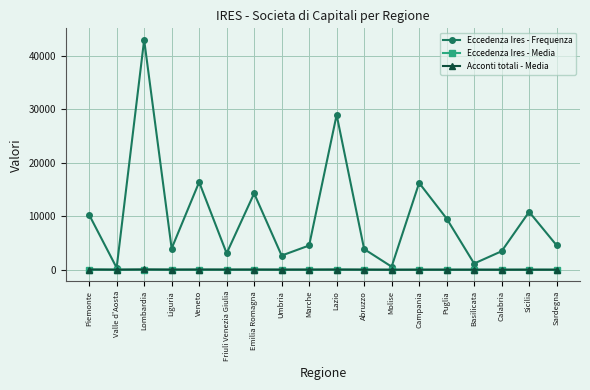

In Acconti totali - Media, how many points are higher than both neighbors (excluding endpoints)?

6